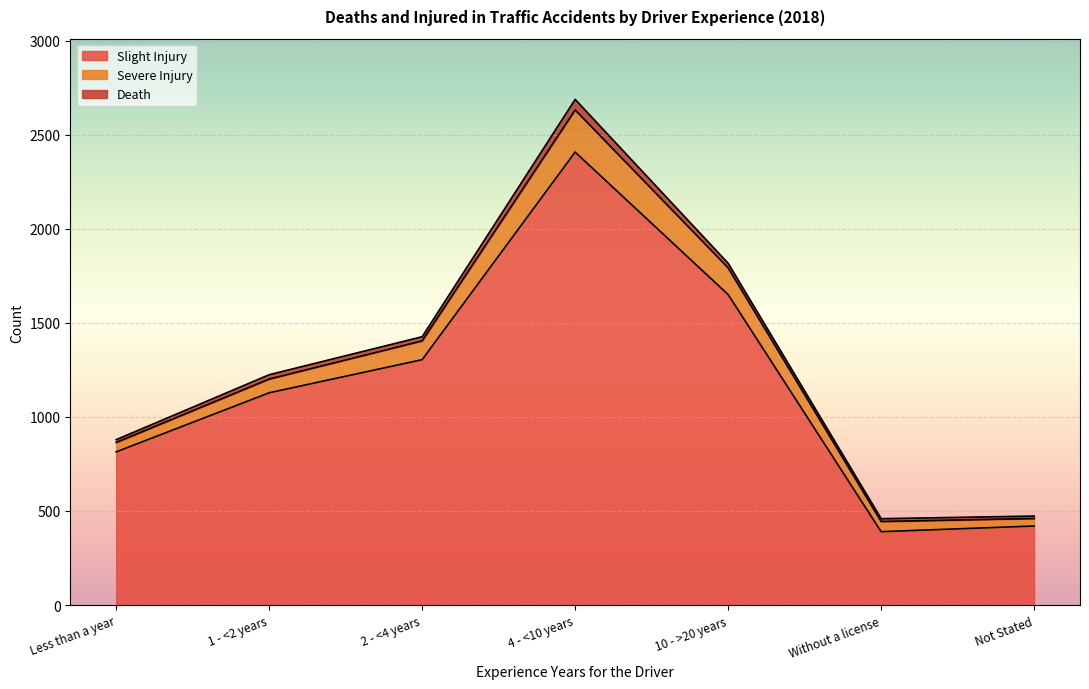

What is the difference between the Severe Injury values at 10 - >20 years and 1 - <2 years?

69